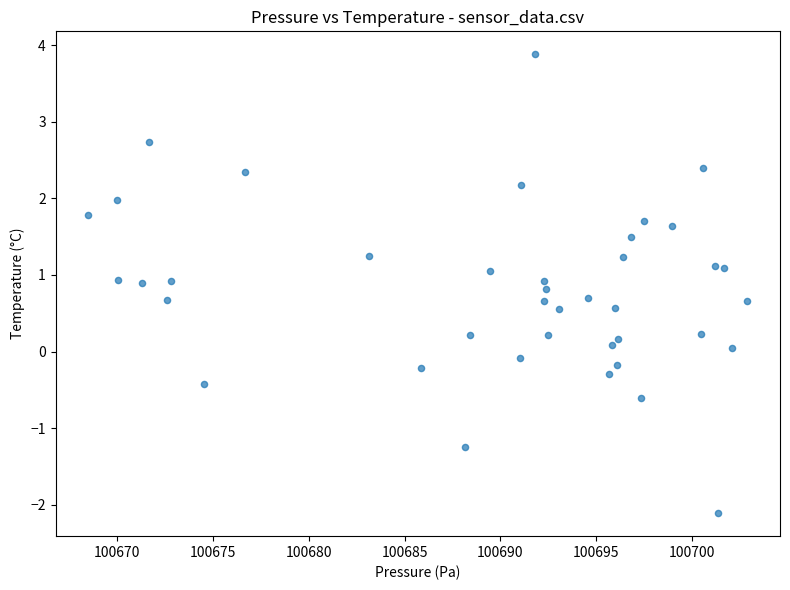

What is the range of X values (max minus min)?

34.4